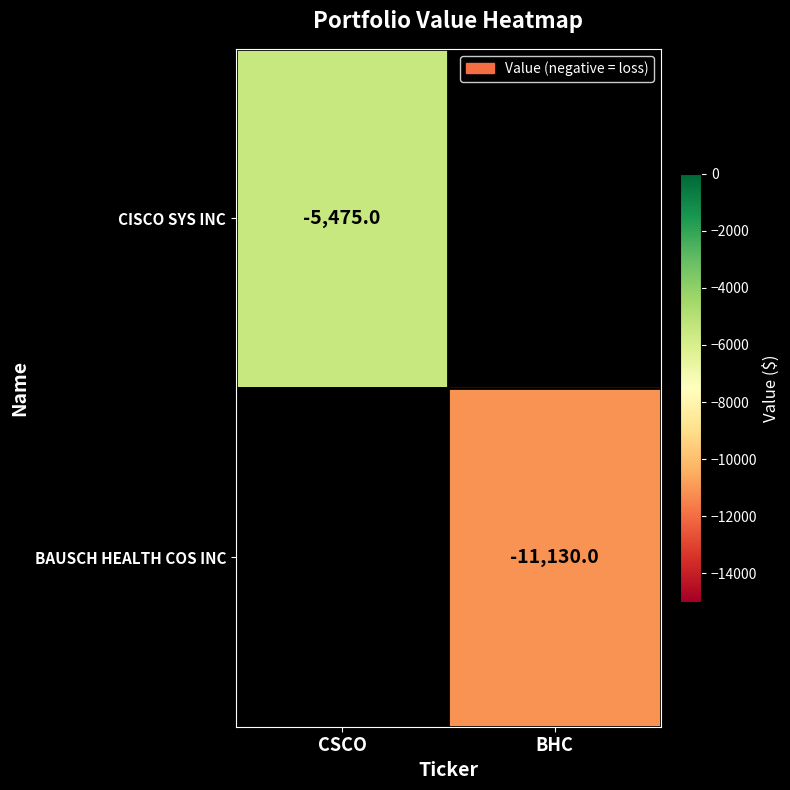

The value of CISCO SYS INC at CSCO is -5475. True or false?

True